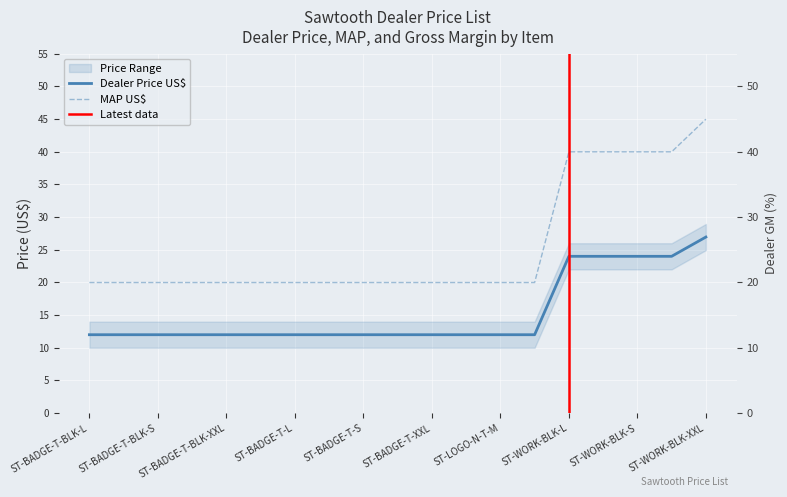

What is the label of the 11th point from the left?

ST-BADGE-T-XXL